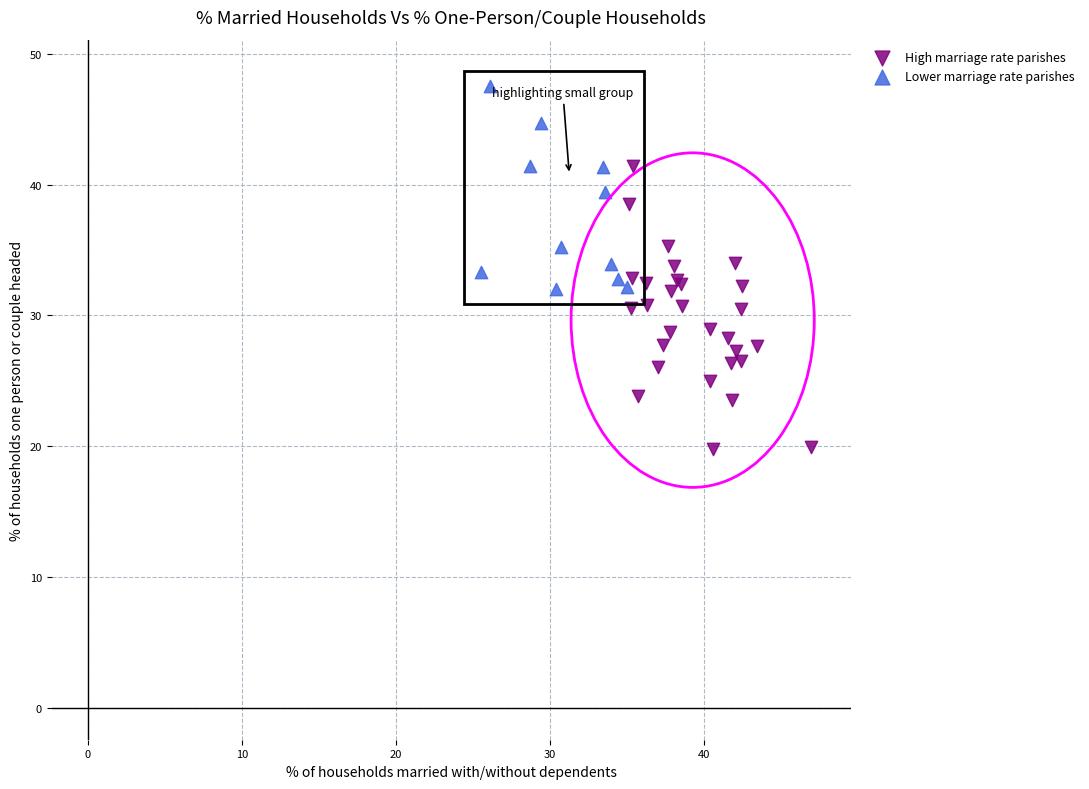

What are all the series names shown in the legend?

High marriage rate parishes, Lower marriage rate parishes